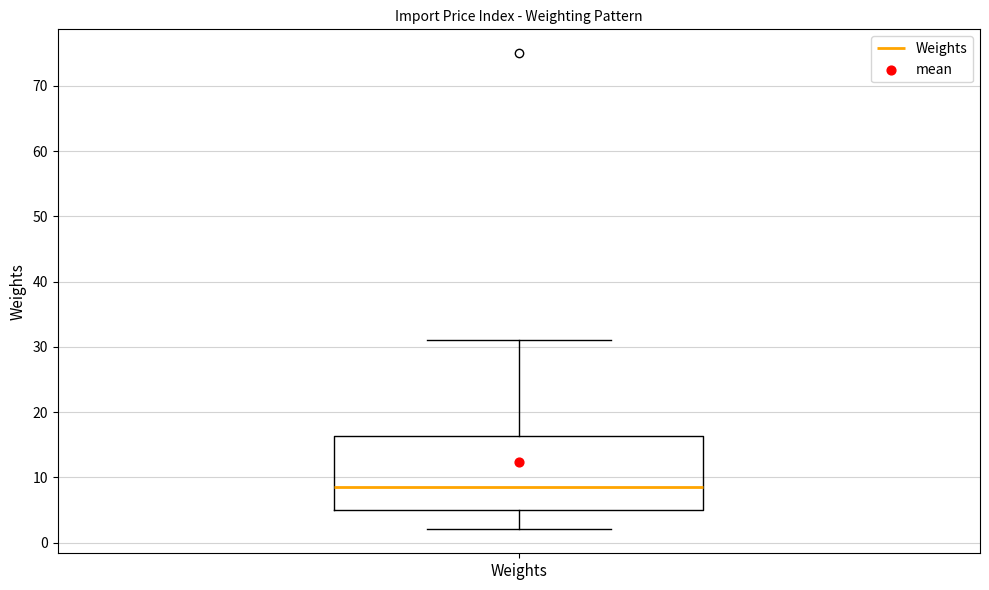

Transcribe this box plot: give where the median line is, the range the box spans, and where the two whiskers end, as read against the y-axis. The values are not printed on the chart, so give them approximately, as read against the axis.

median 9, box 5 to 16, whiskers 2 to 31